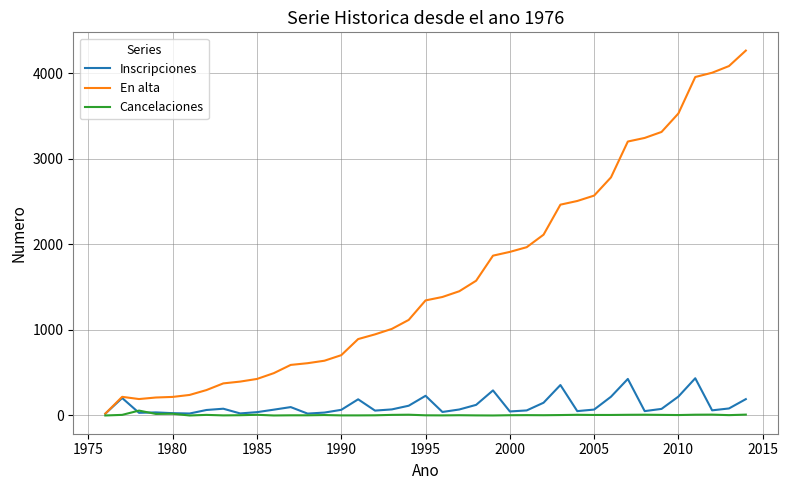

What is the maximum value shown in the chart?

4265